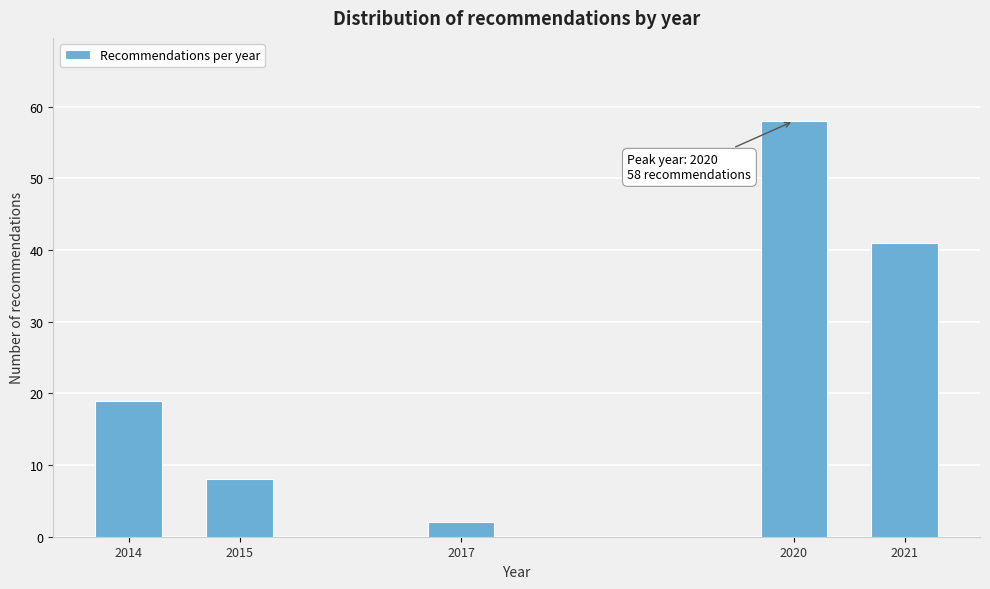

Reading left to right, extract all data points from this chart.

2014=19	2015=8	2017=2	2020=58	2021=41